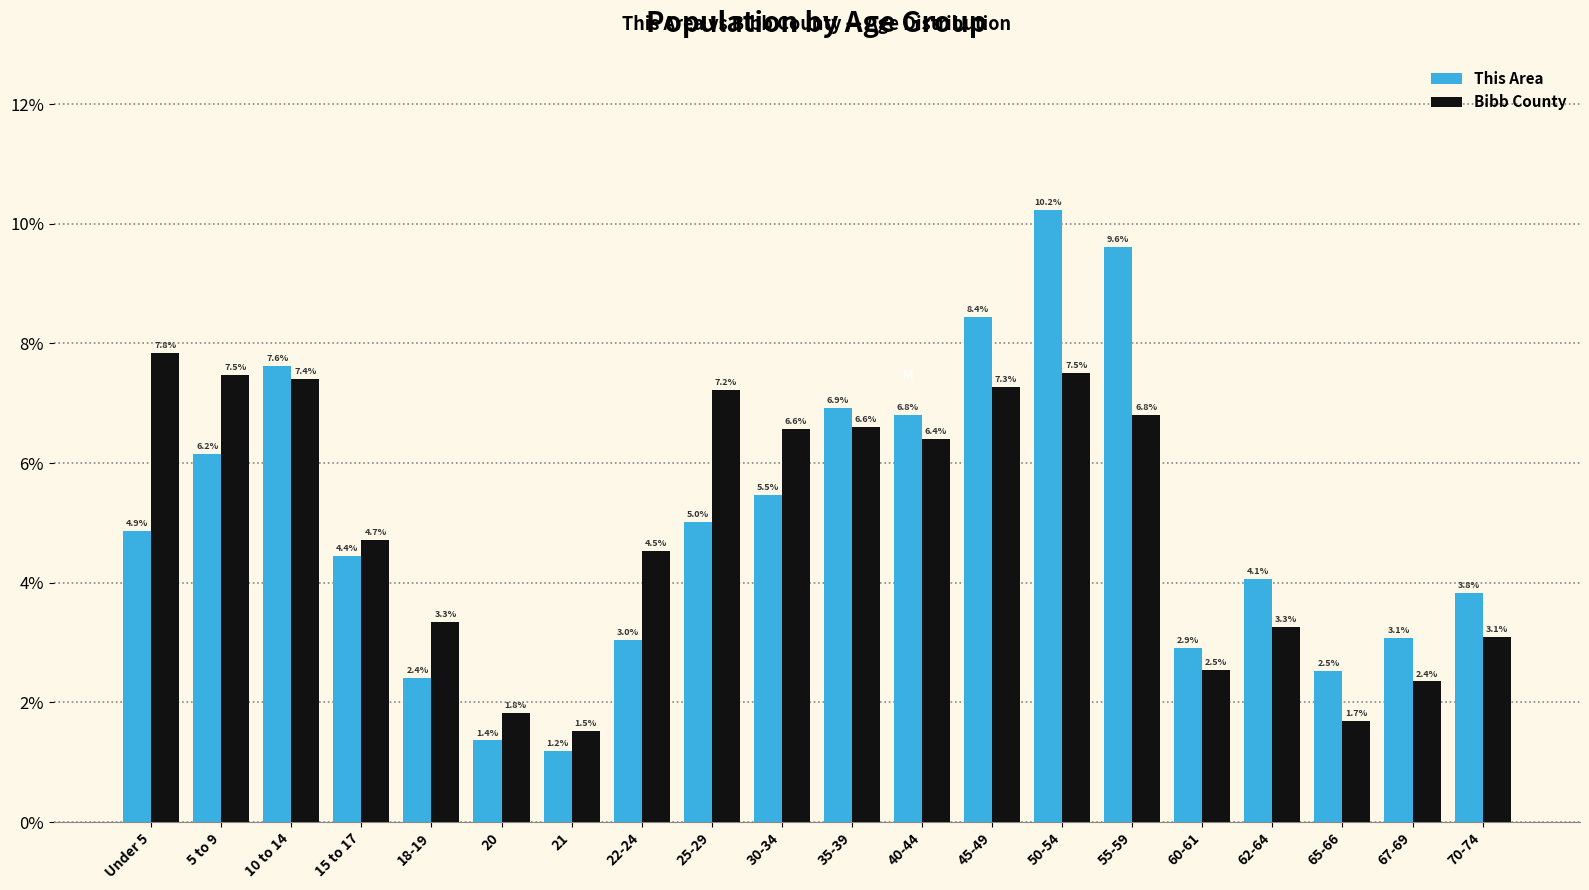

Are the bars horizontal?

No